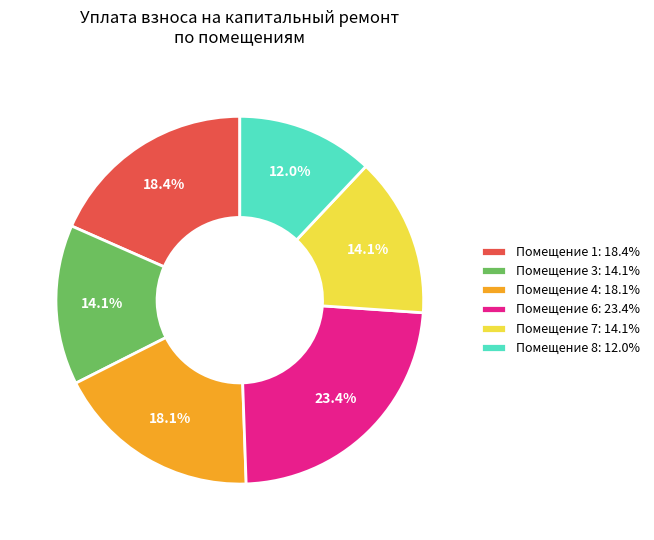

To the nearest percent, what is the average slice percentage?

17%